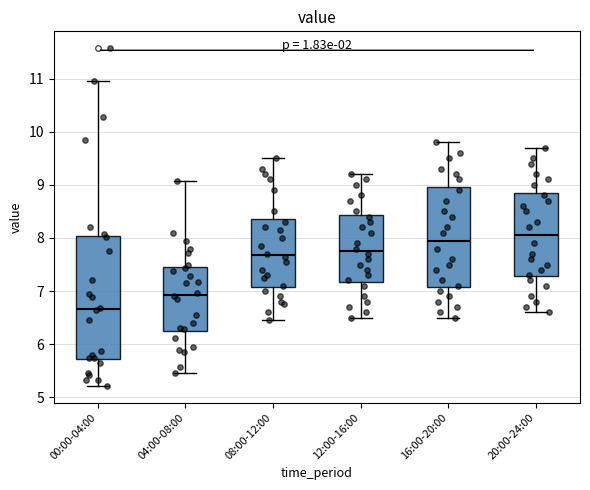

Which box has the highest median line?

20:00-24:00